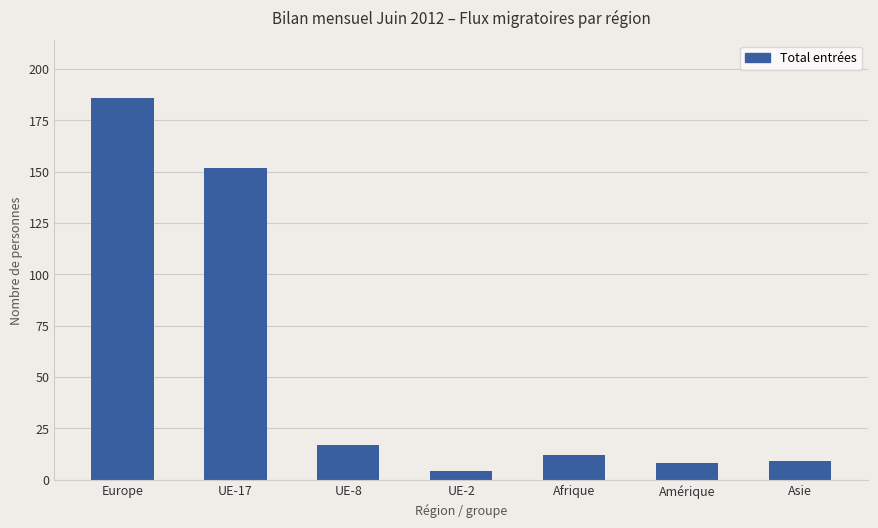

What is the ratio of the value at Asie to the value at UE-17?

0.1